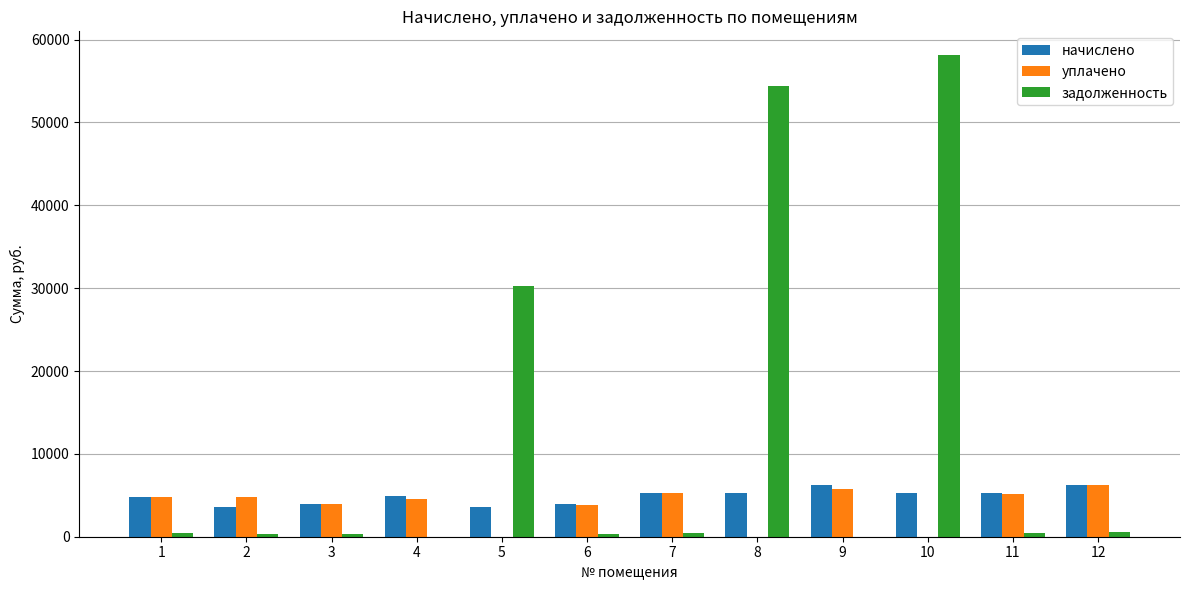

The value of задолженность at 5 is 30253.5. True or false?

True